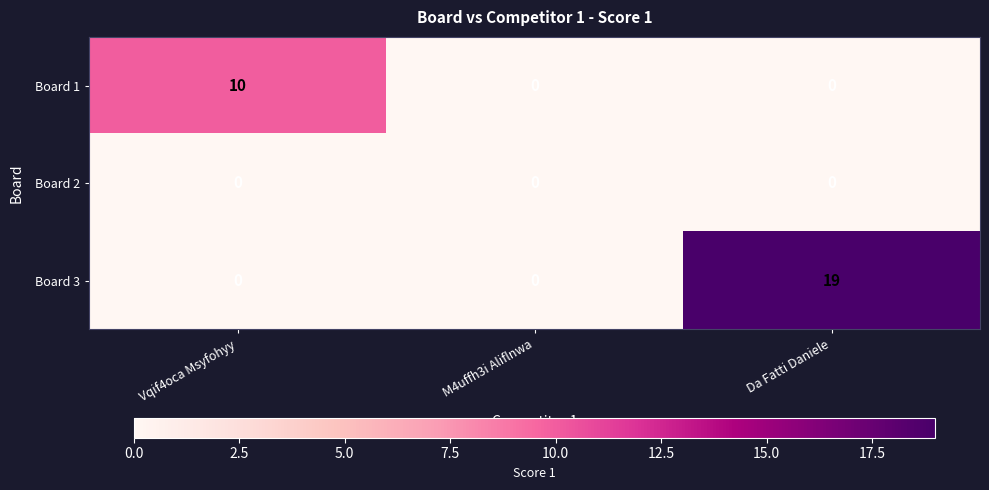

Count the number of categories in the chart.

3